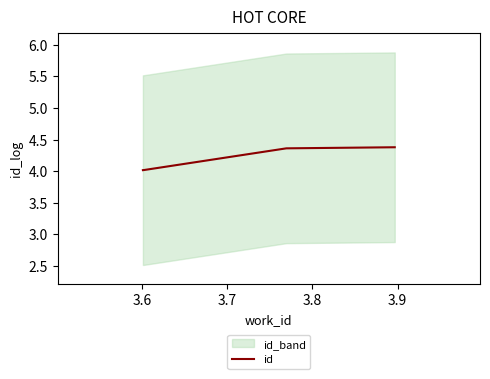

The value at 3.7 is 6.6. True or false?

False